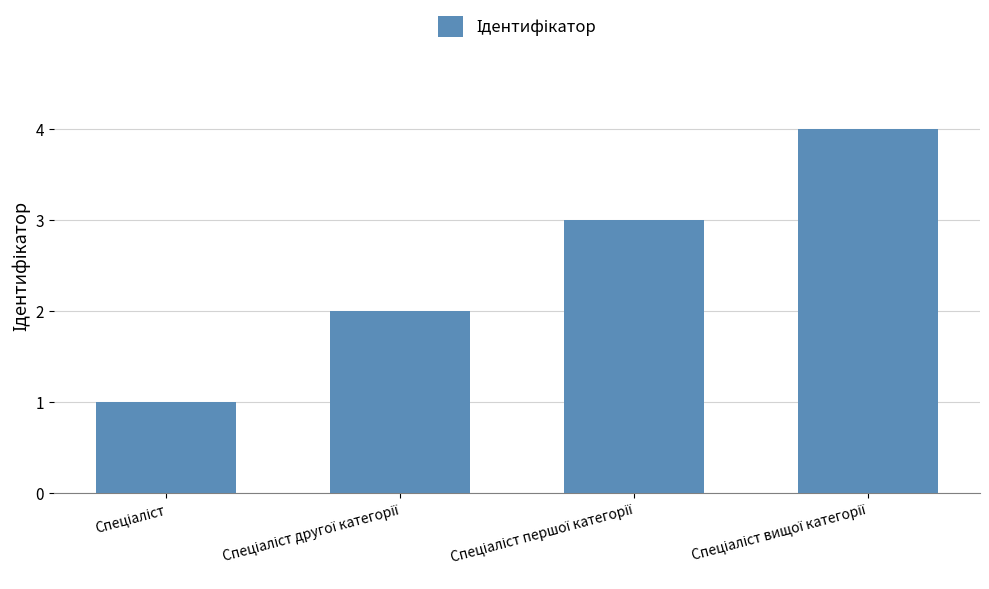

What is the difference between the second highest and second lowest values?

1